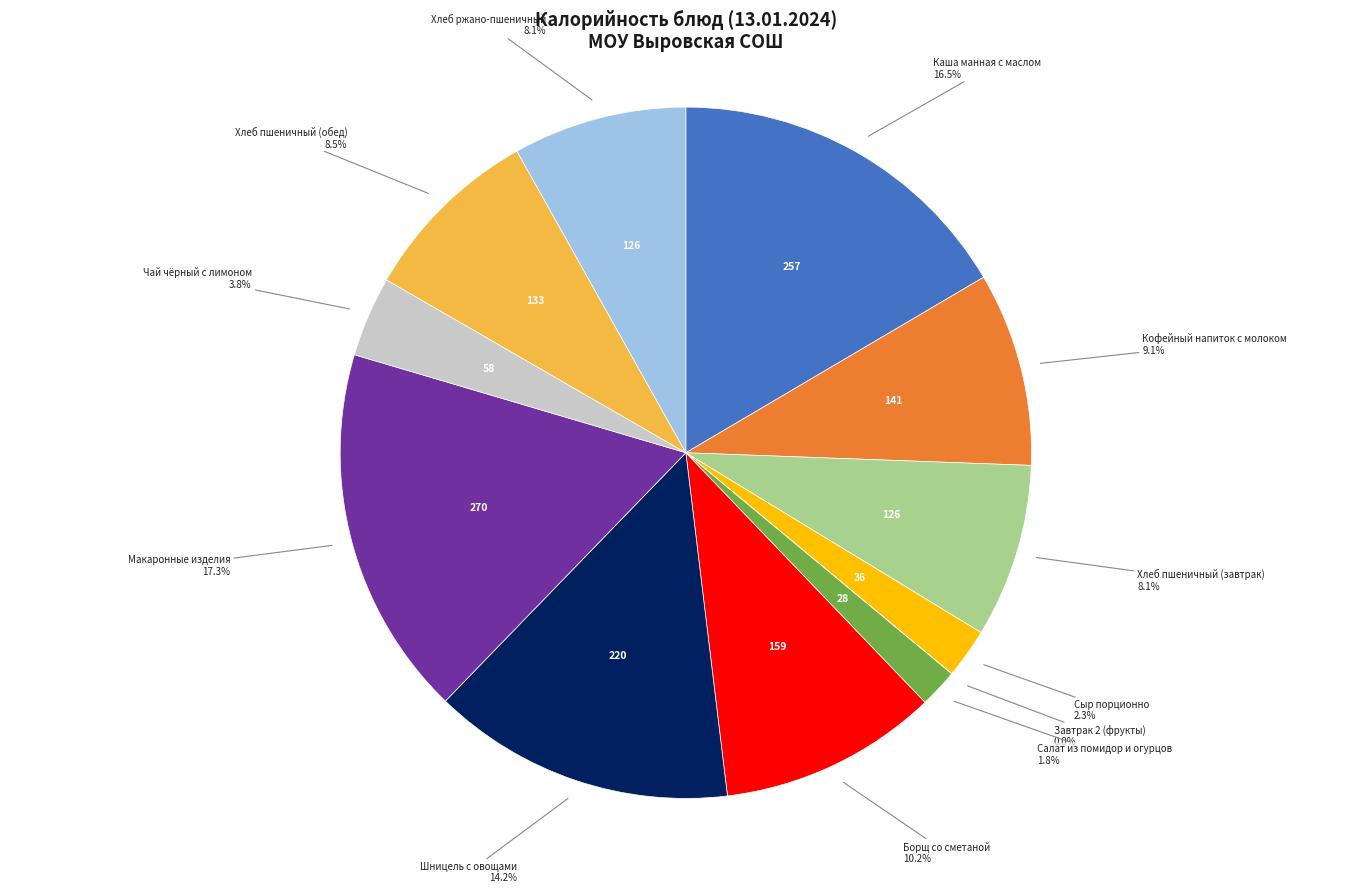

To the nearest percent, what is the difference between the Хлеб пшеничный (завтрак) and Кофейный напиток с молоком slice percentages?

1%